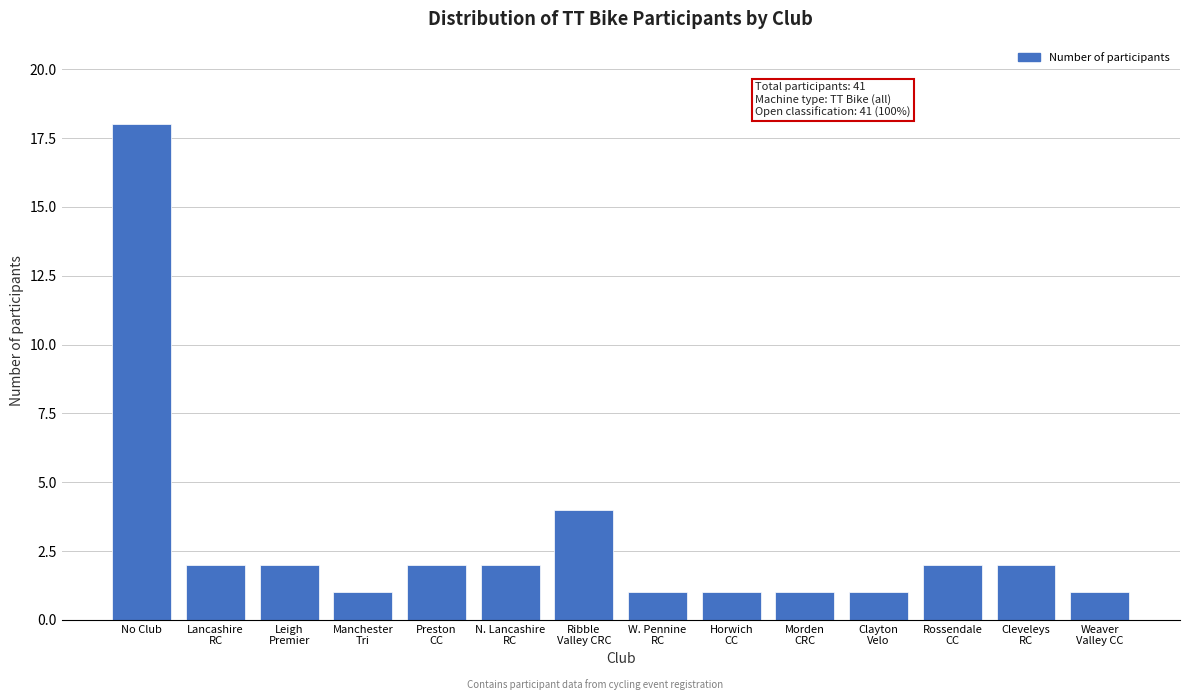

Reading left to right, list all the values displayed in this chart.

18	2	2	1	2	2	4	1	1	1	1	2	2	1